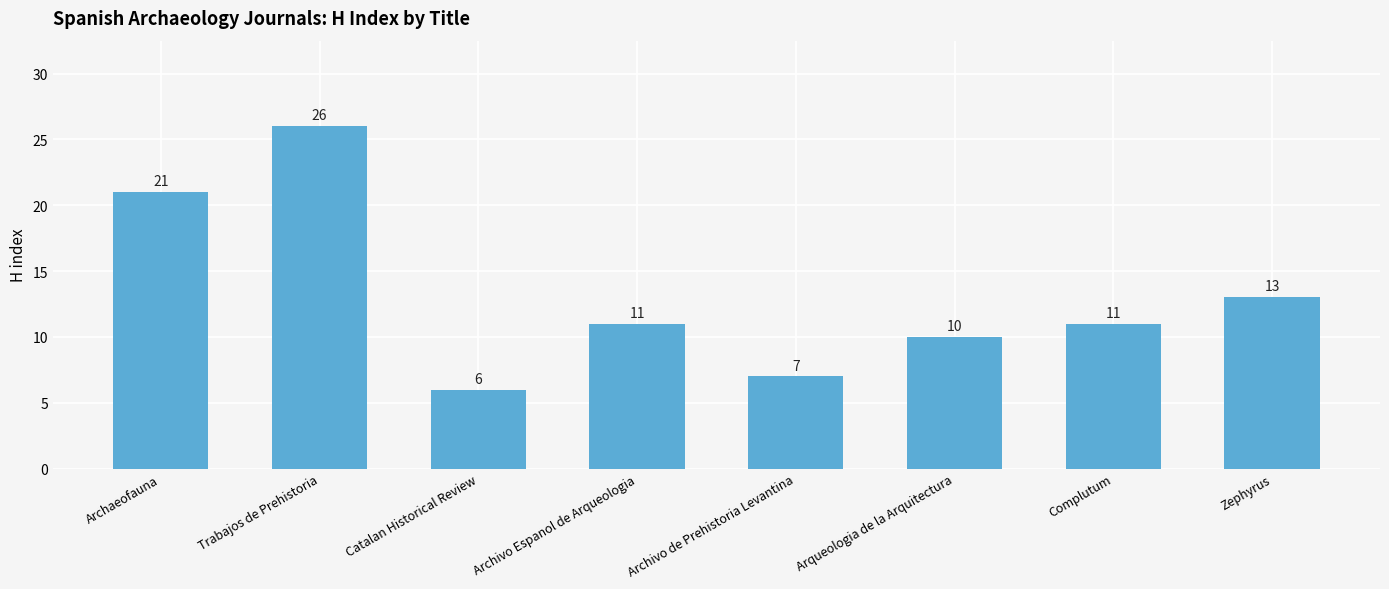

The chart shows a value of 10 at Catalan Historical Review. True or false?

False